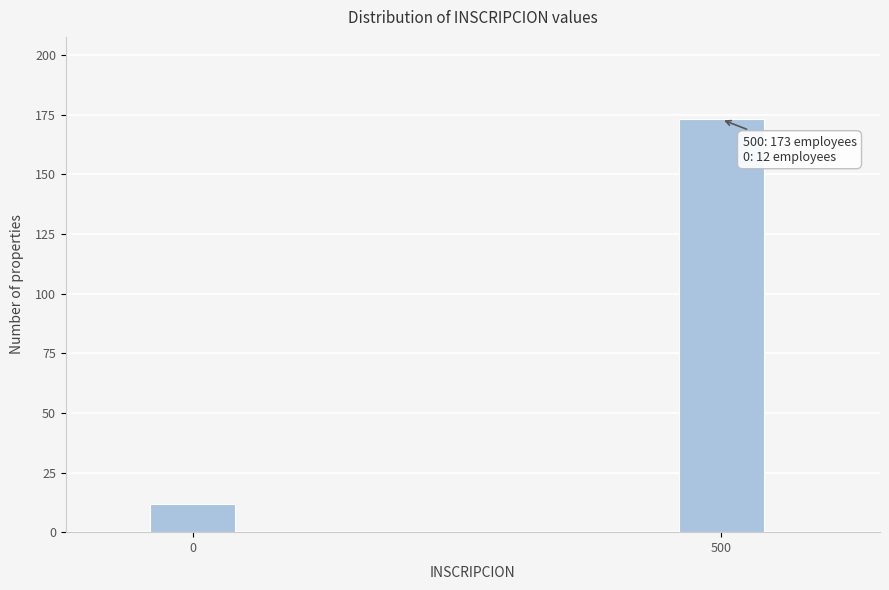

Reading left to right, transcribe all the data shown in this chart.

0=12	500=173